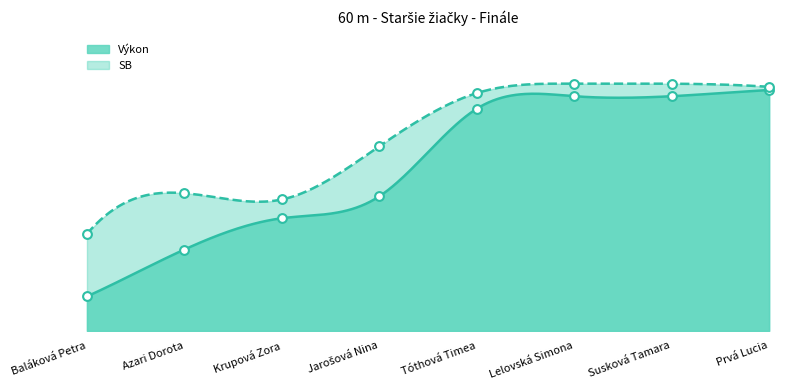

Which series has the widest spread of Y values?

Výkon